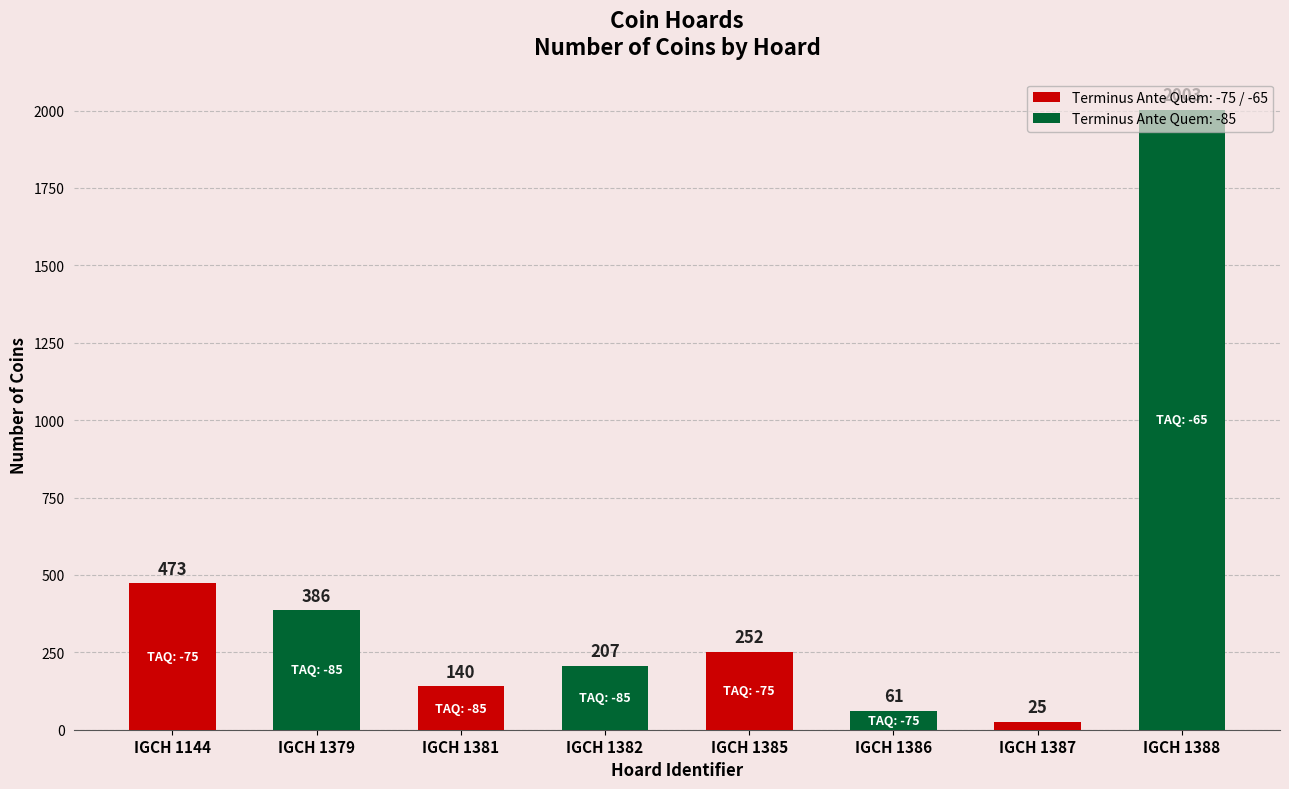

Which label corresponds to the smallest value in the chart?

IGCH 1387